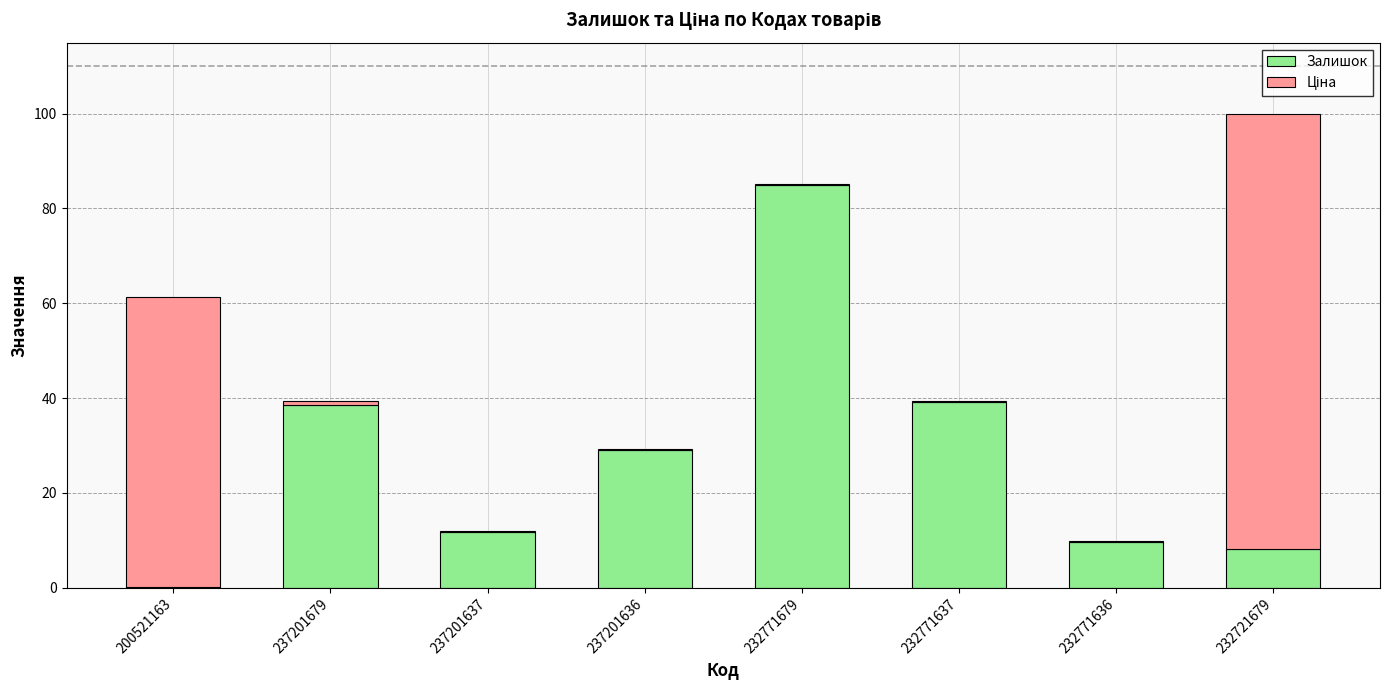

What is the maximum value for Залишок?

85.0